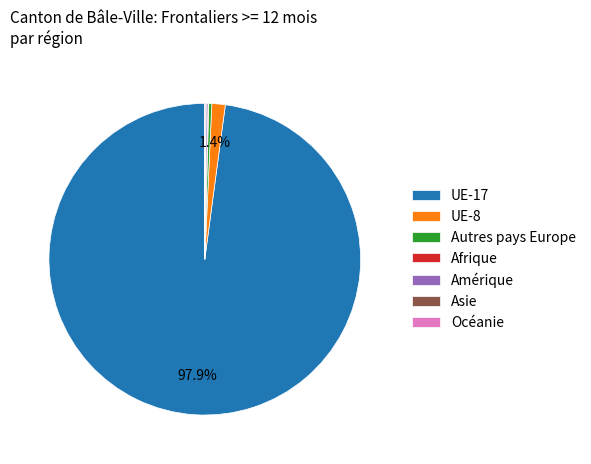

To the nearest percent, what is the average slice percentage?

14%